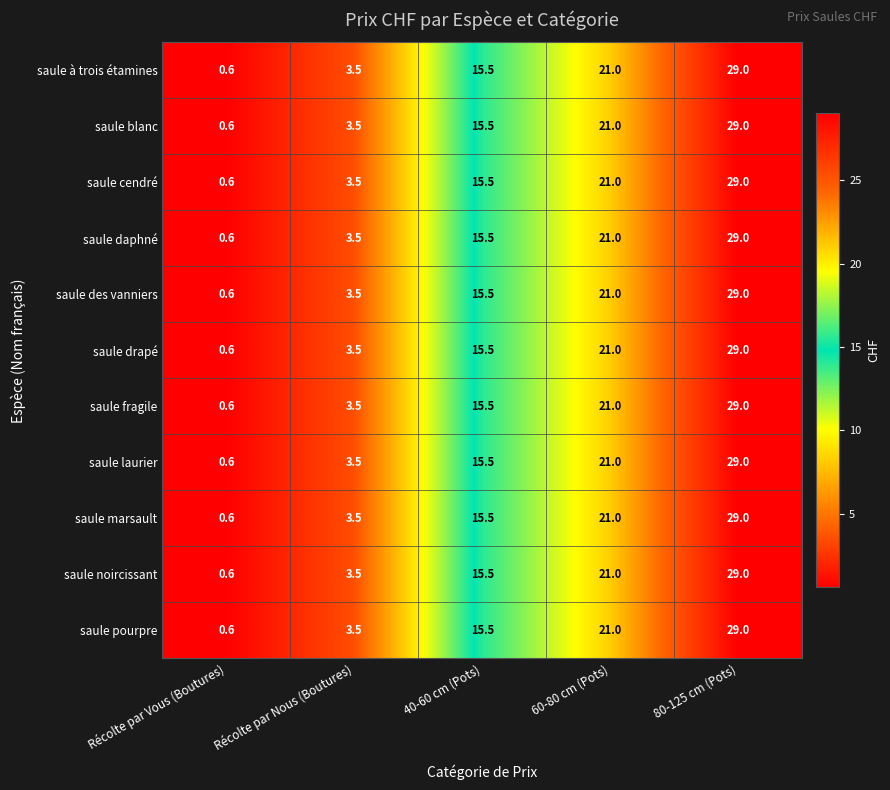

True or false: saule marsault has a value of 0.1 at Récolte par Vous (Boutures).

False